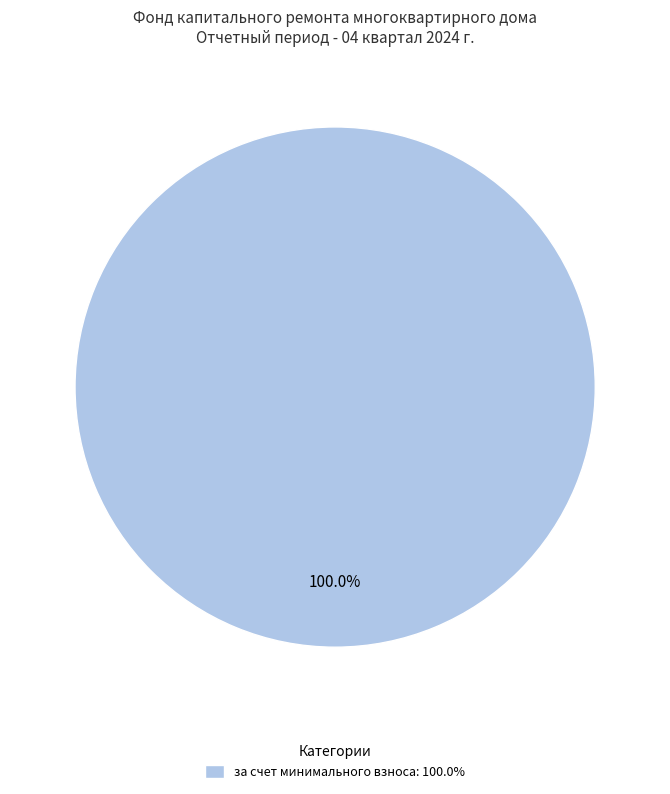

Does any single category account for the majority?

Yes